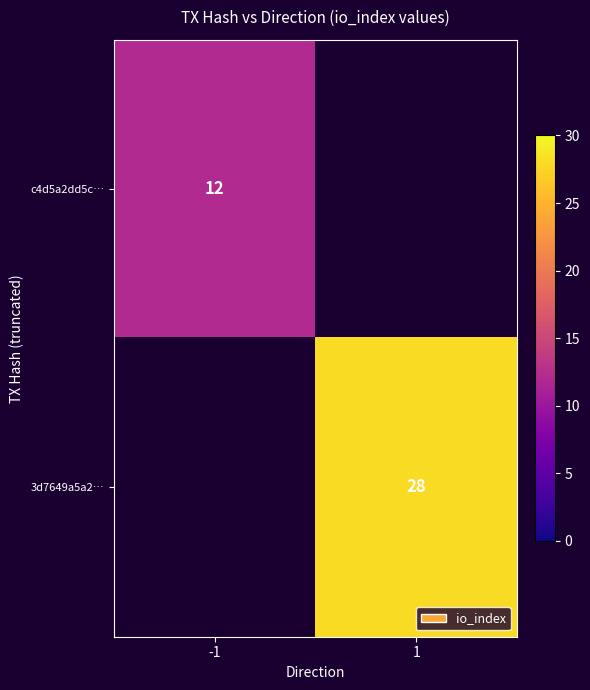

Is it true that 3d7649a5a2… equals 46 at 1?

False